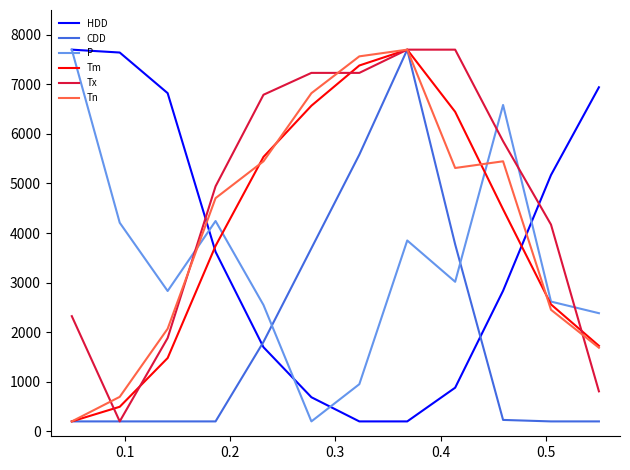

Which series has the largest total across all categories?

Tx